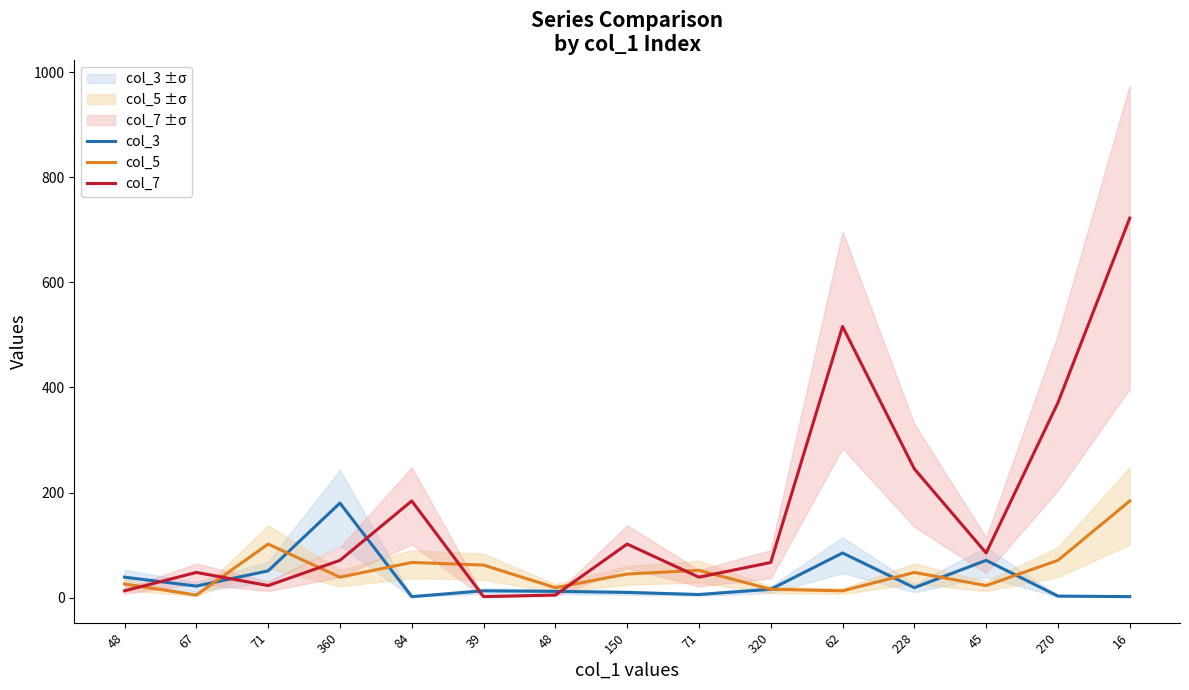

Which series has the largest range (max minus min)?

col_7